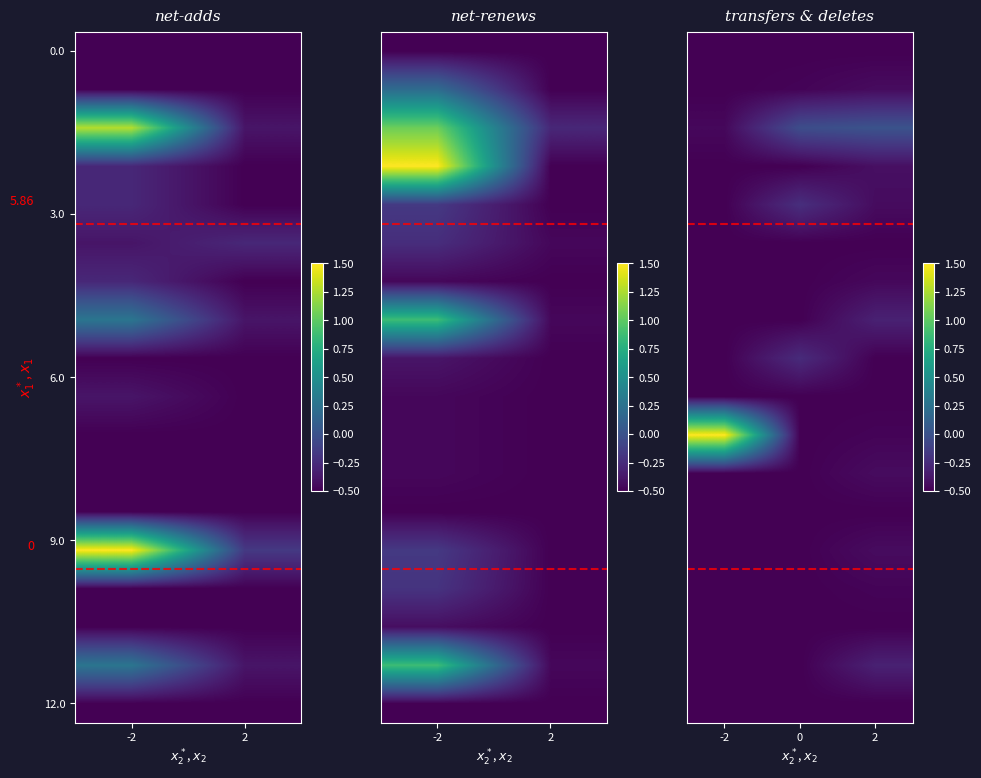

At how many categories does at least one series exceed 0?

2